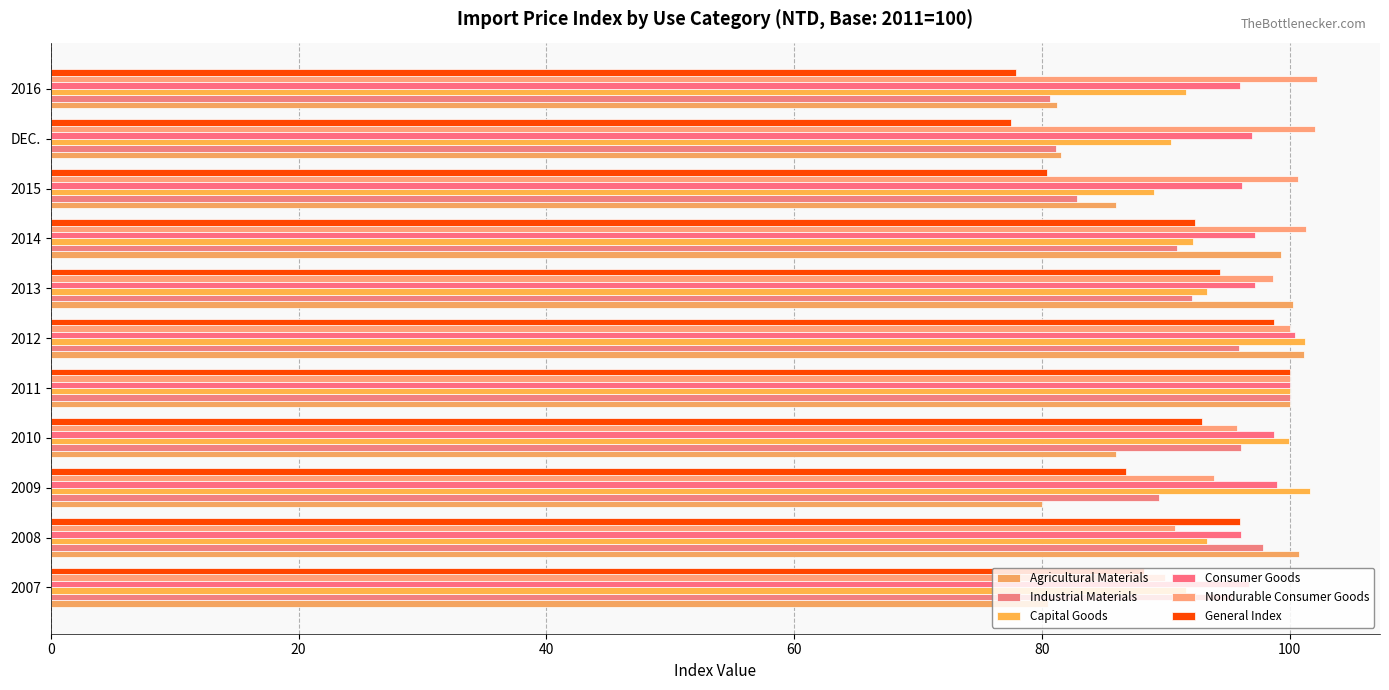

How many distinct data groups are displayed?

6